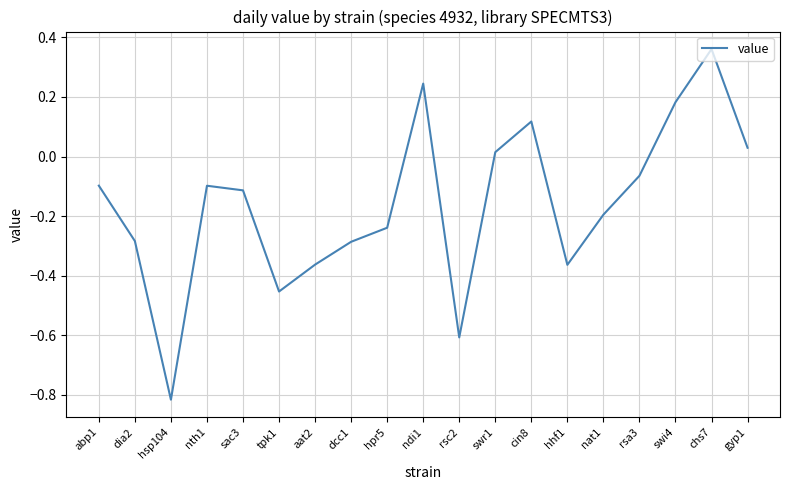

Which label corresponds to the largest value in the chart?

chs7